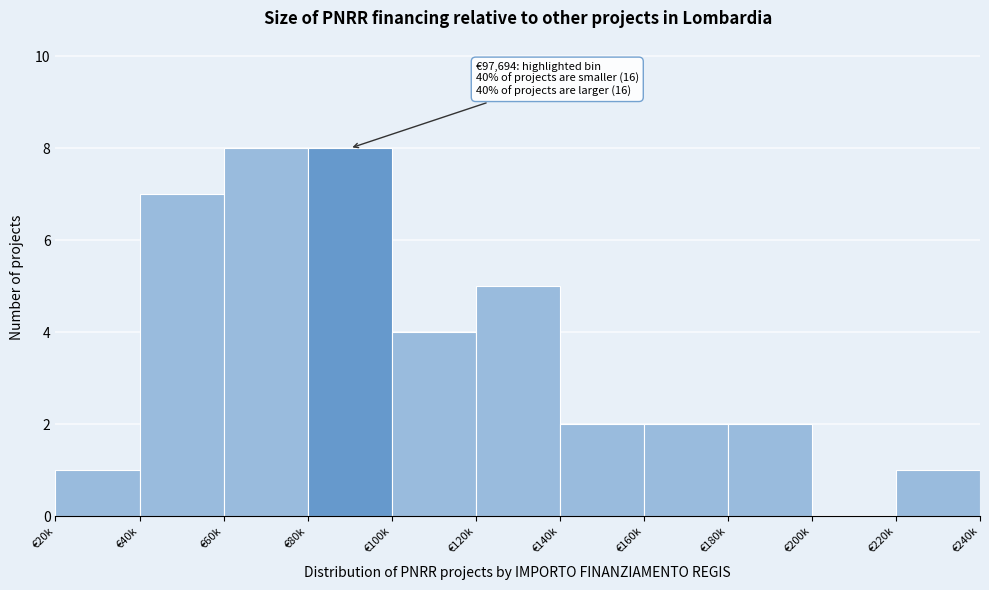

Reading left to right, what are all the values shown in this chart?

€20k=1	€40k=7	€60k=8	€80k=8	€100k=4	€120k=5	€140k=2	€160k=2	€180k=2	€200k=0	€220k=1